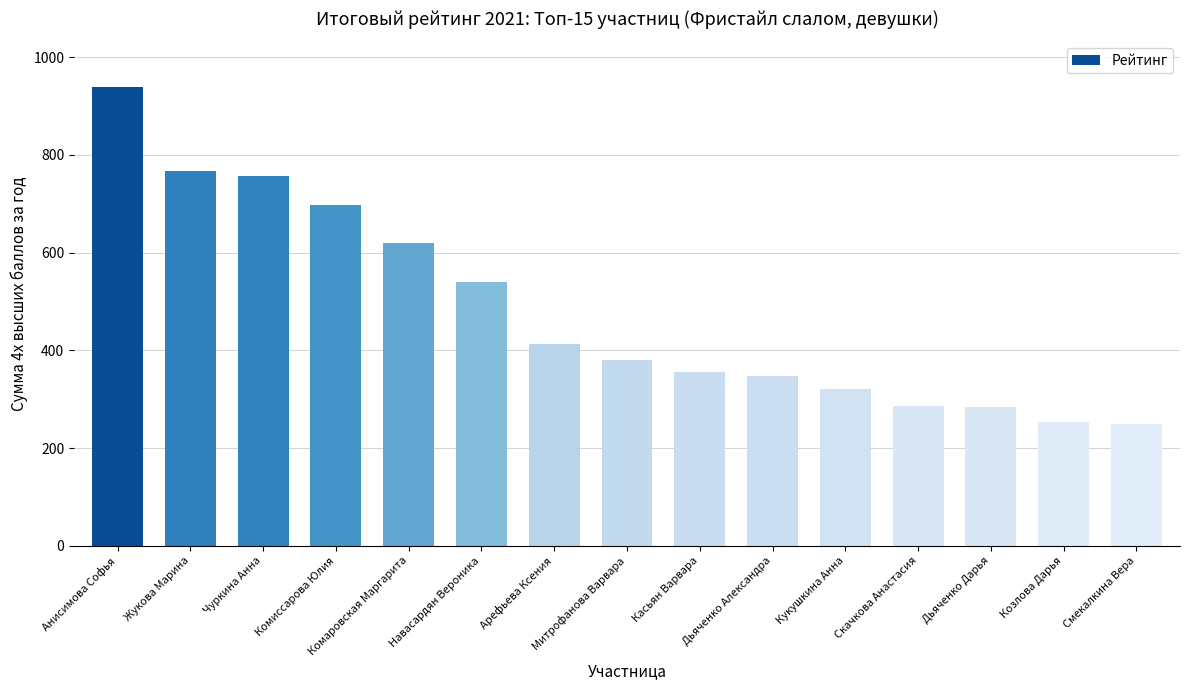

Are the bars horizontal?

No